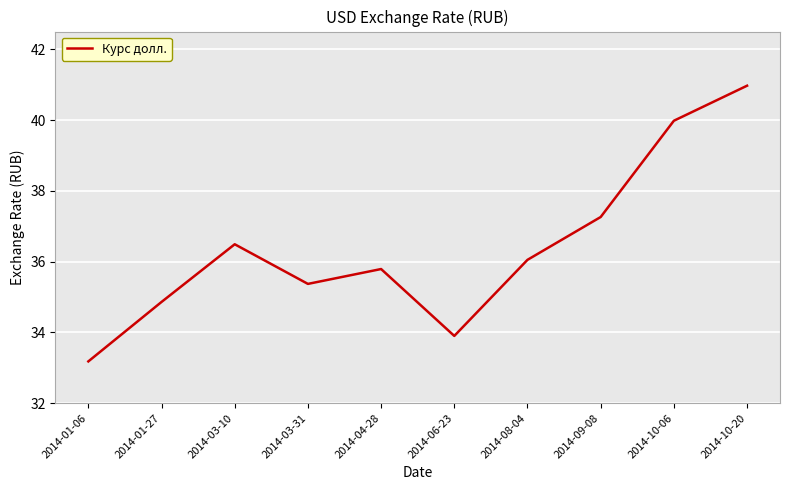

What is the ratio of the value at 2014-04-28 to the value at 2014-06-23?

1.1